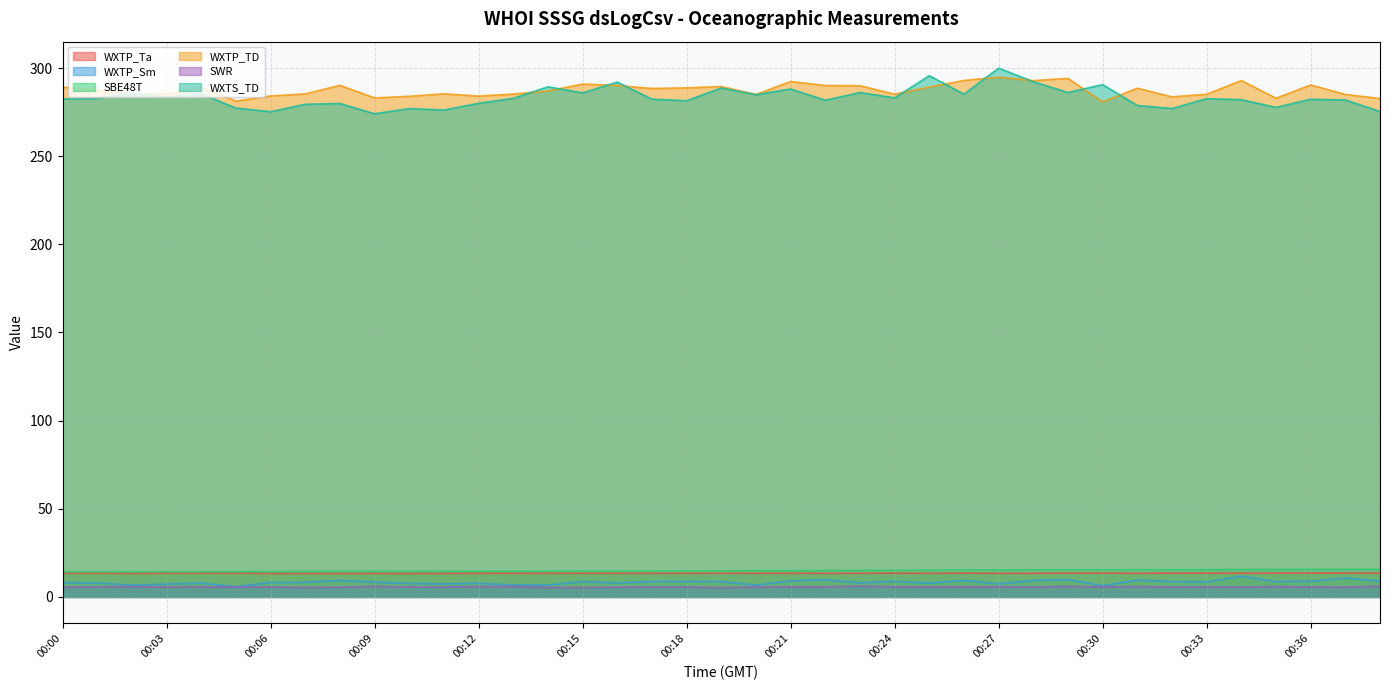

What is the difference between the maximum and minimum values in the WXTP_Ta series?

0.2